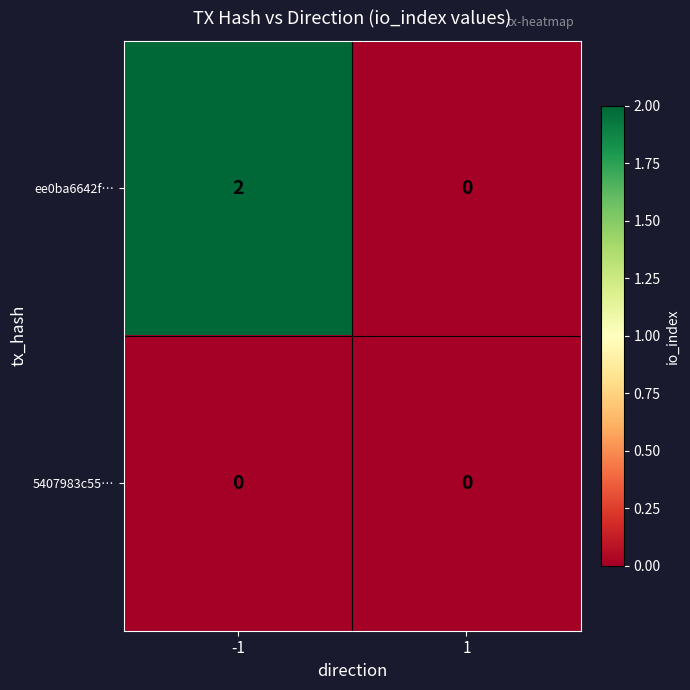

Rank the series by their maximum value, from highest to lowest.

ee0ba6642f…, 5407983c55…